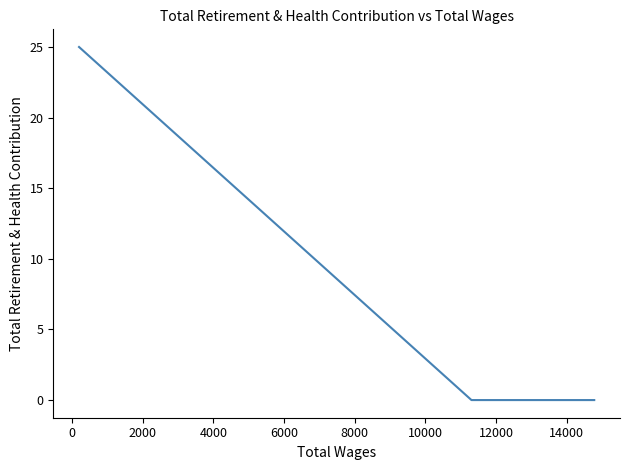

How many data points does each series have?

3